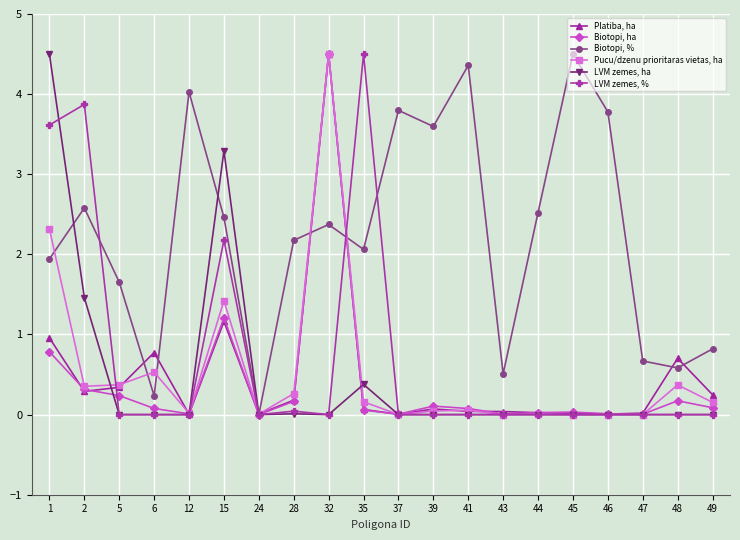

The value of Biotopi, ha at 15 is 0.3. True or false?

False